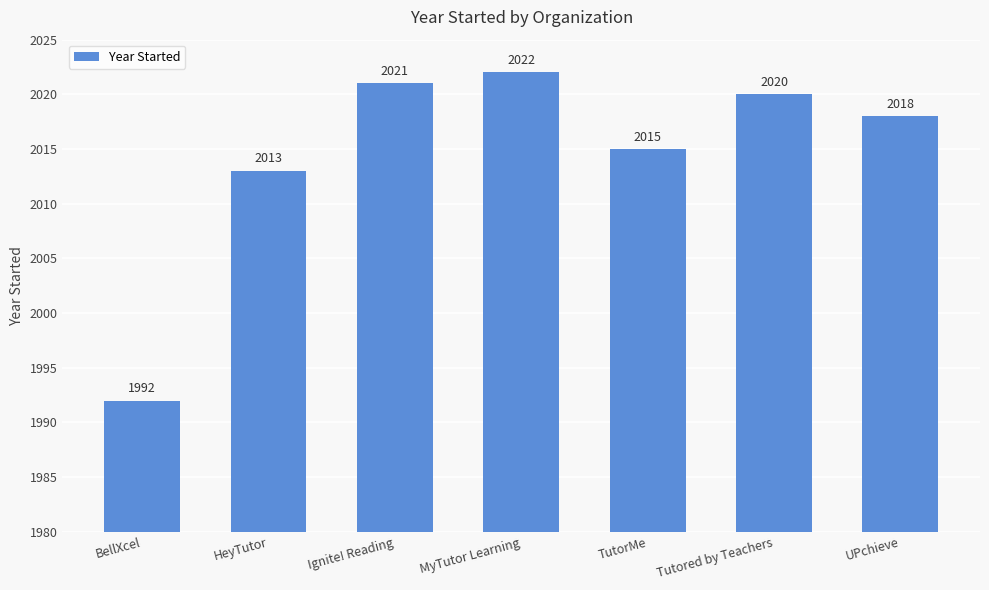

Reading left to right, transcribe all the data shown in this chart.

1992	2013	2021	2022	2015	2020	2018